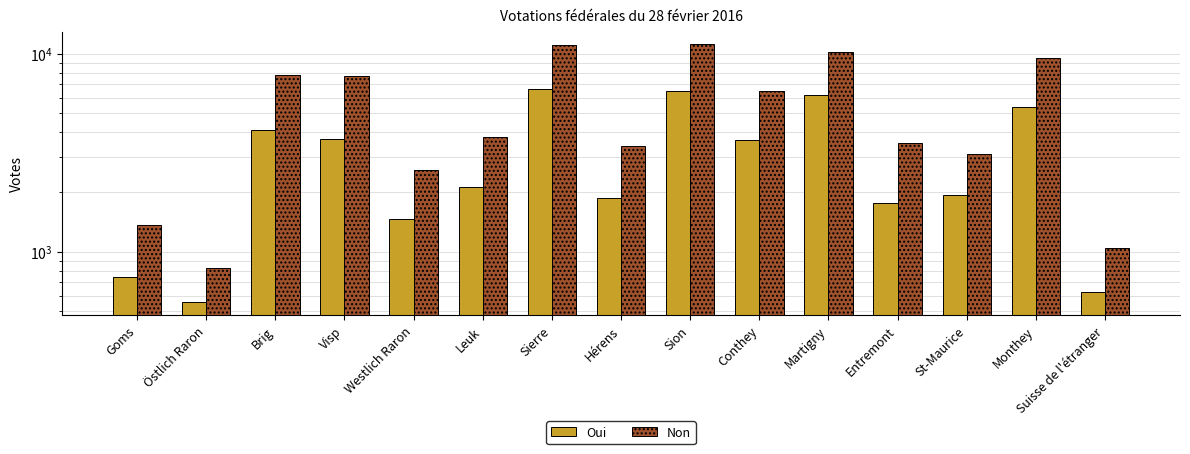

Rank the series by their average value, from highest to lowest.

Non, Oui